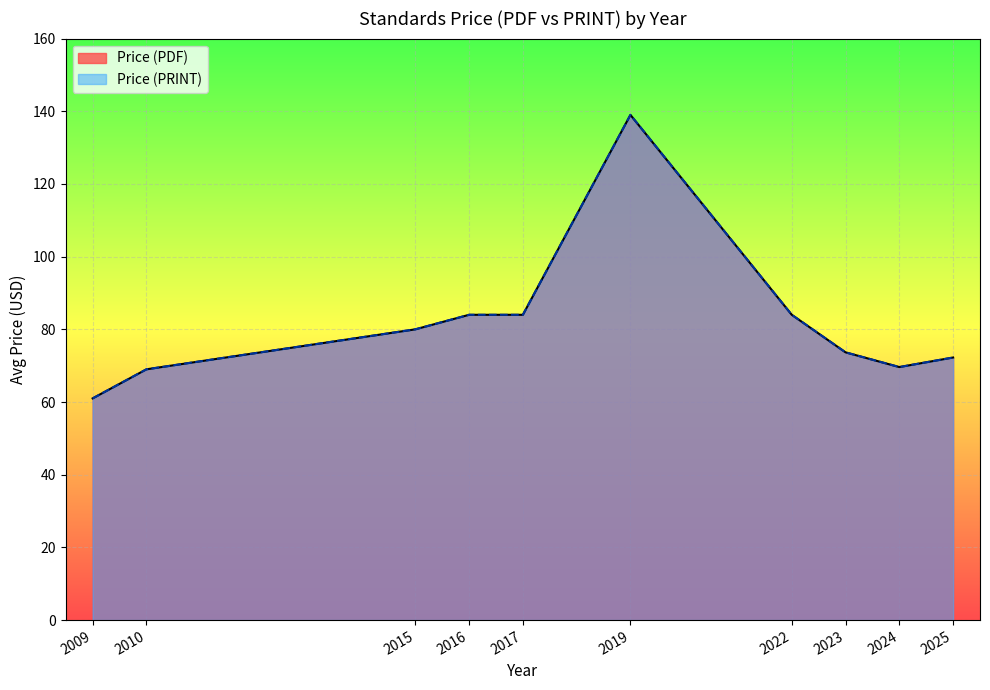

Is the value of Price (PRINT) at 2016 greater than the value of Price (PDF) at 2009?

Yes